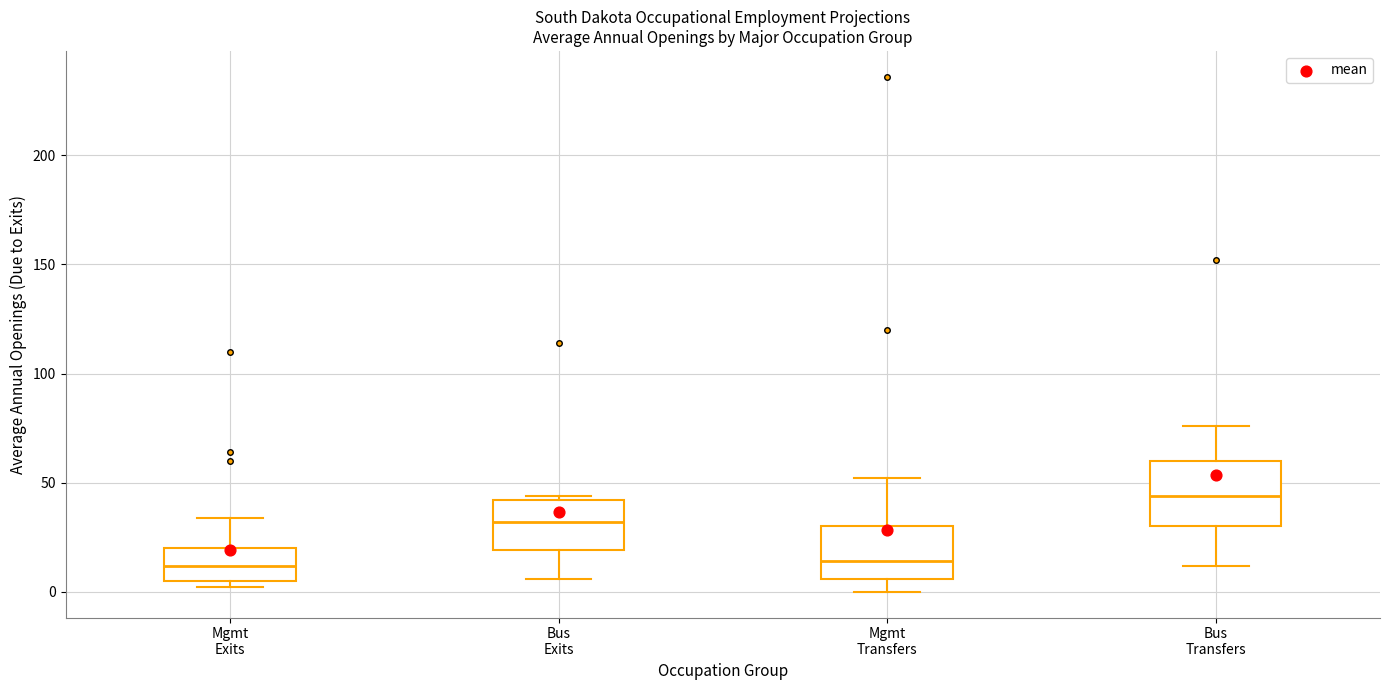

Where is the upper edge of the box for Mgmt Exits on the y-axis? The values are not printed on the chart, so give them approximately, as read against the axis.

20